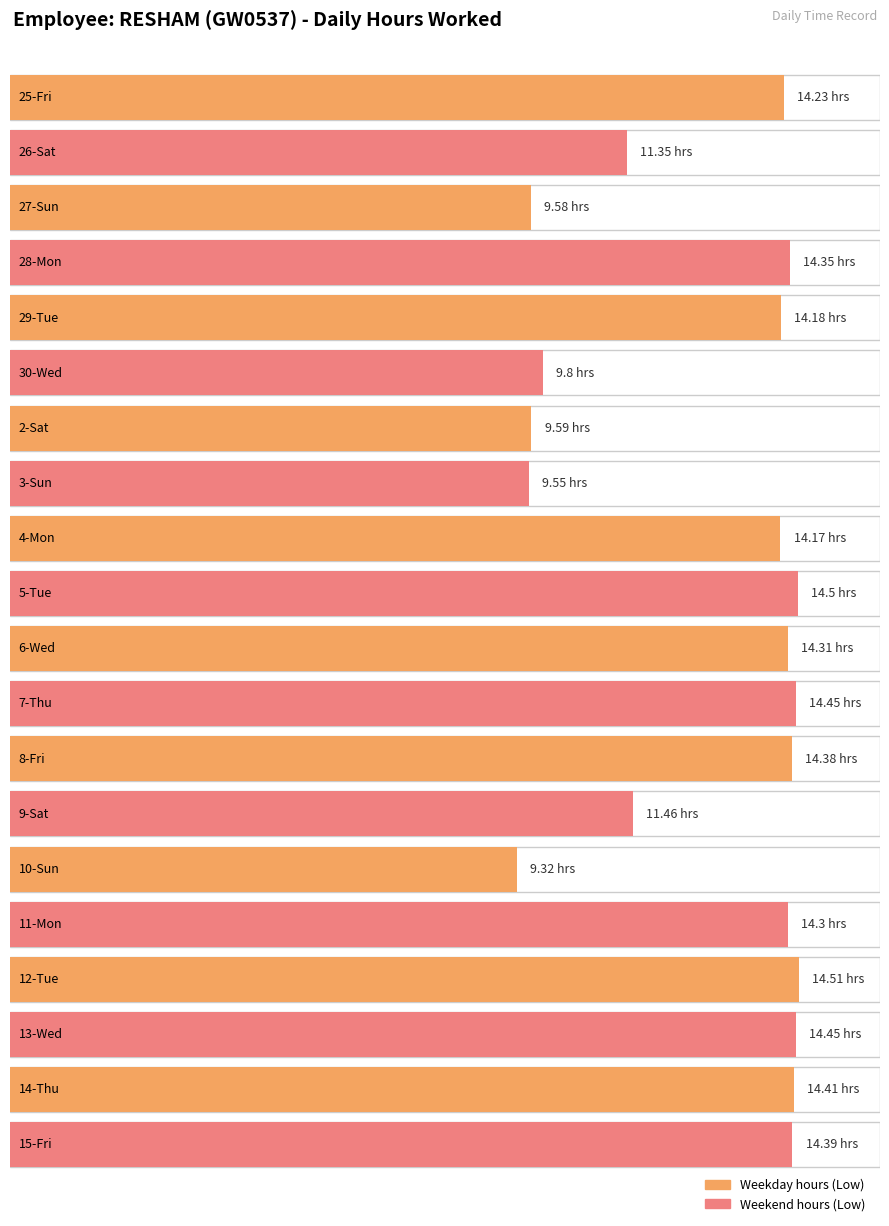

Rank the categories by value from highest to lowest.

12-Tue, 5-Tue, 7-Thu, 13-Wed, 14-Thu, 15-Fri, 8-Fri, 28-Mon, 6-Wed, 11-Mon, 25-Fri, 29-Tue, 4-Mon, 9-Sat, 26-Sat, 30-Wed, 2-Sat, 27-Sun, 3-Sun, 10-Sun